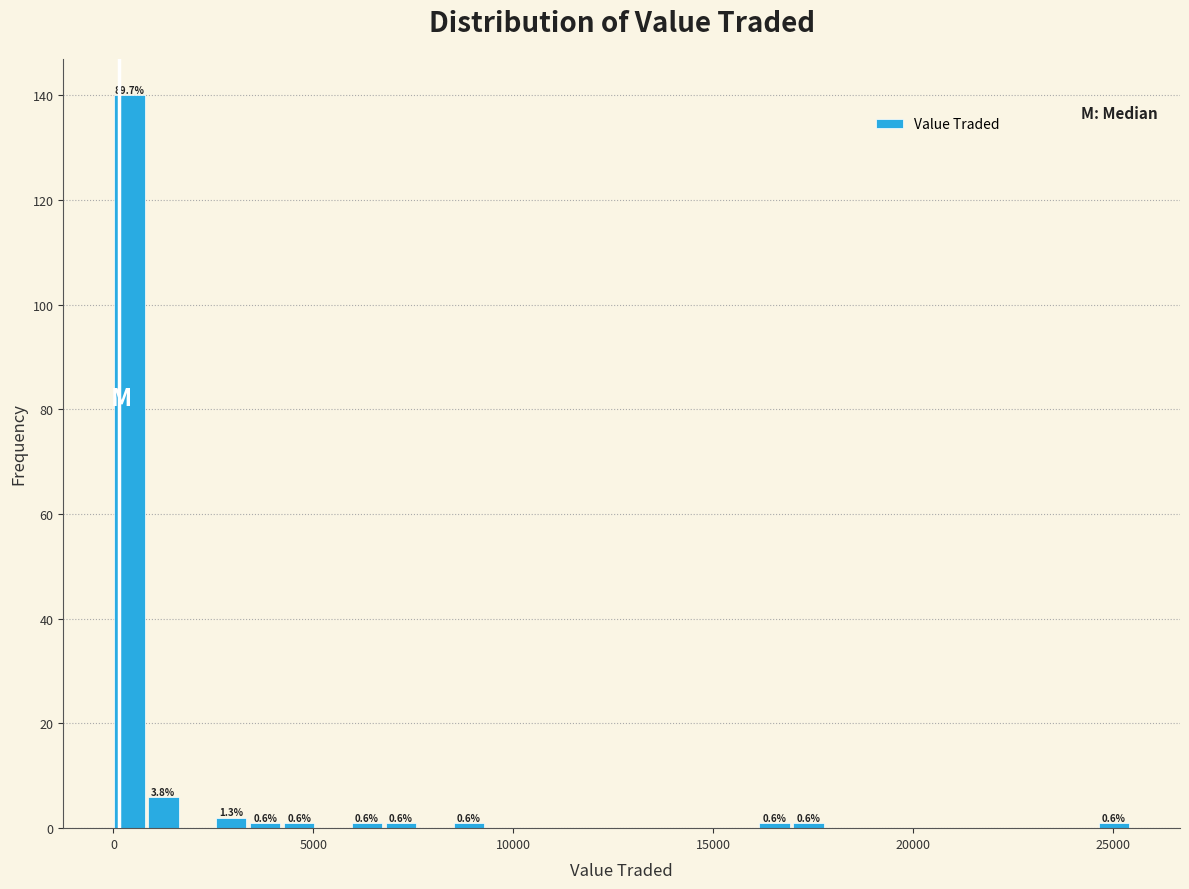

Around what value on the x-axis is the tallest bar? Give the approximate position of its centre, as read against the axis.

500